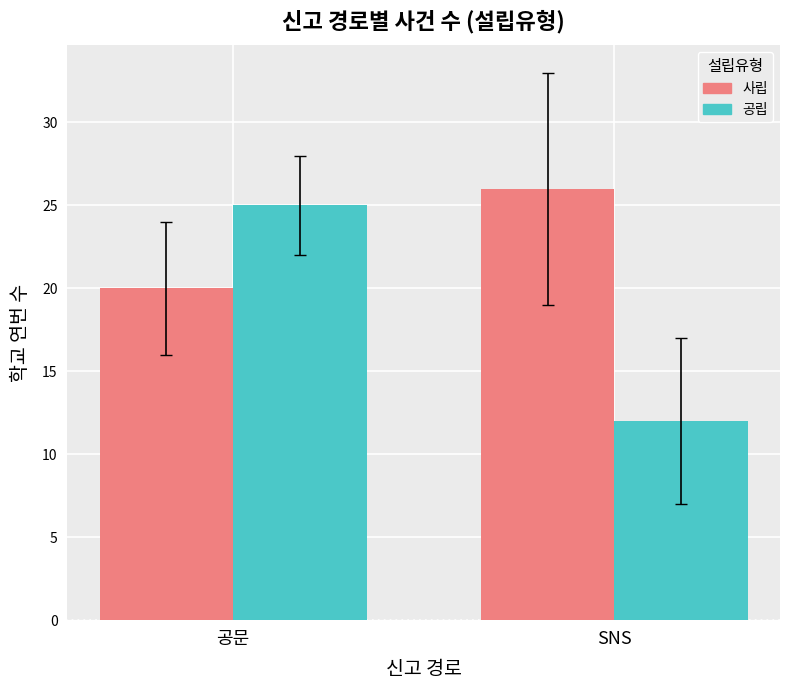

What is the value of the 사립 bar at the 2nd from the left?

26